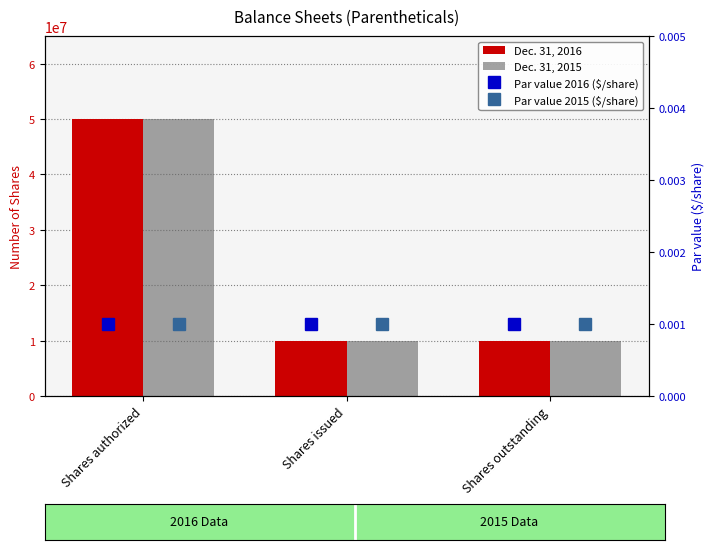

What is the sum of the Dec. 31, 2015 values at Shares issued and Shares authorized?

60000000.0